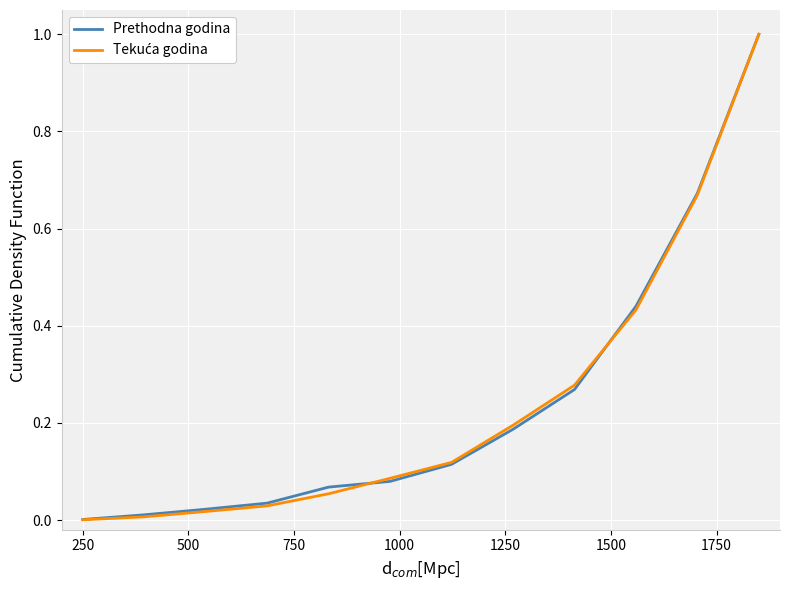

What is the greatest value displayed?

1.0